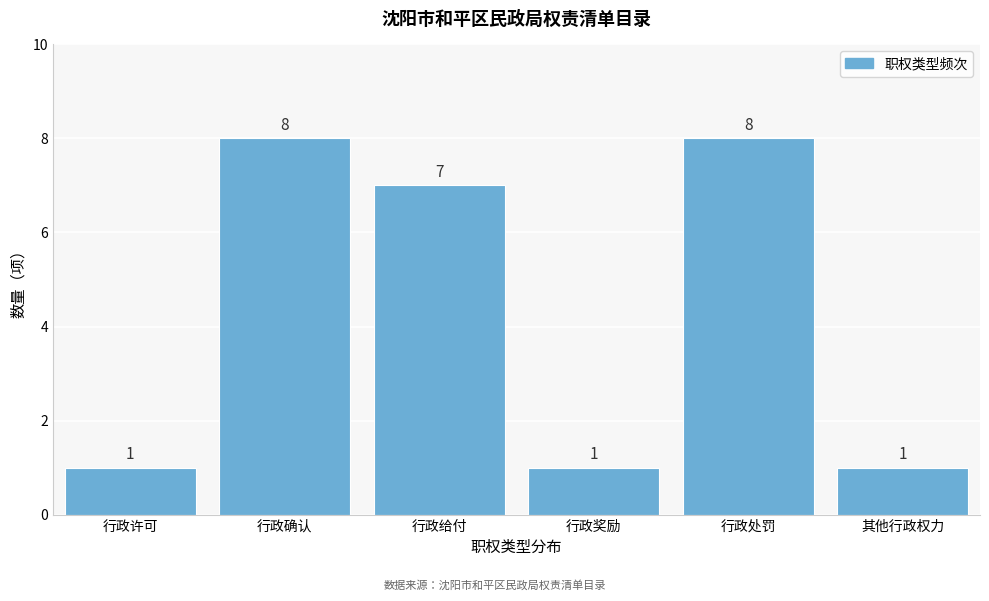

Reading left to right, extract all data points from this chart.

行政许可=1	行政确认=8	行政给付=7	行政奖励=1	行政处罚=8	其他行政权力=1